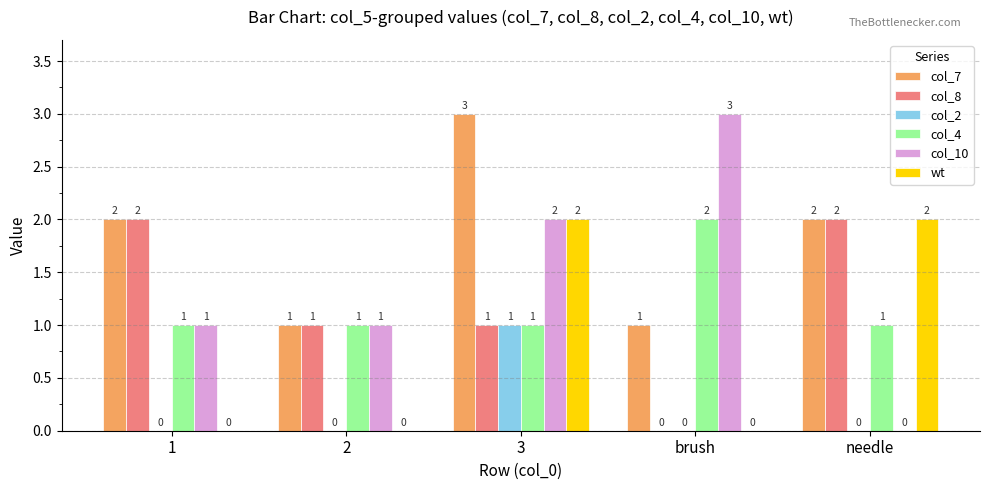

What is the sum of the col_4 values at needle and 1?

2